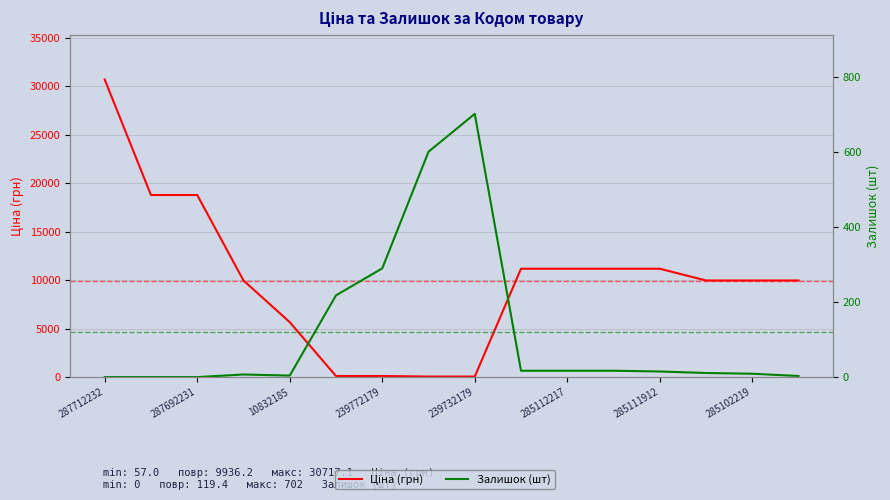

How many times do Залишок (шт) and Ціна (грн) cross each other?

2